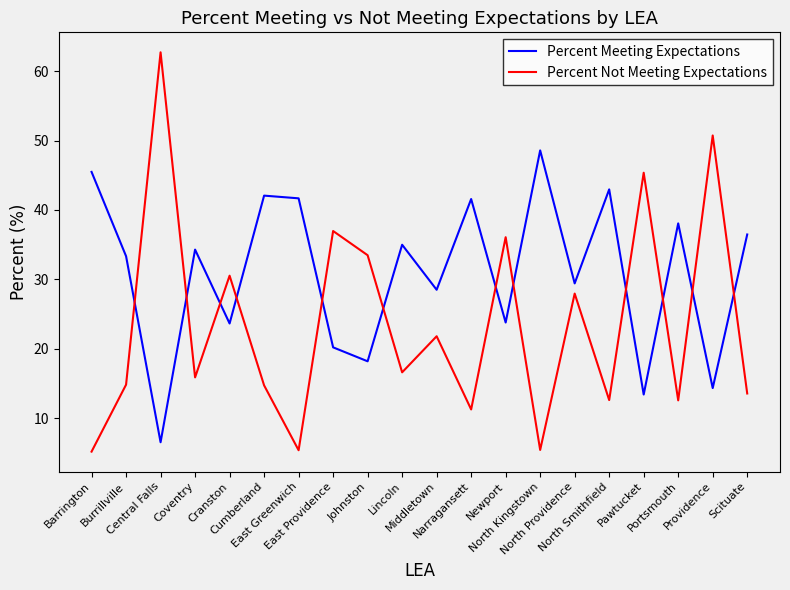

List the series in order of their overall mean, highest first.

Percent Meeting Expectations, Percent Not Meeting Expectations